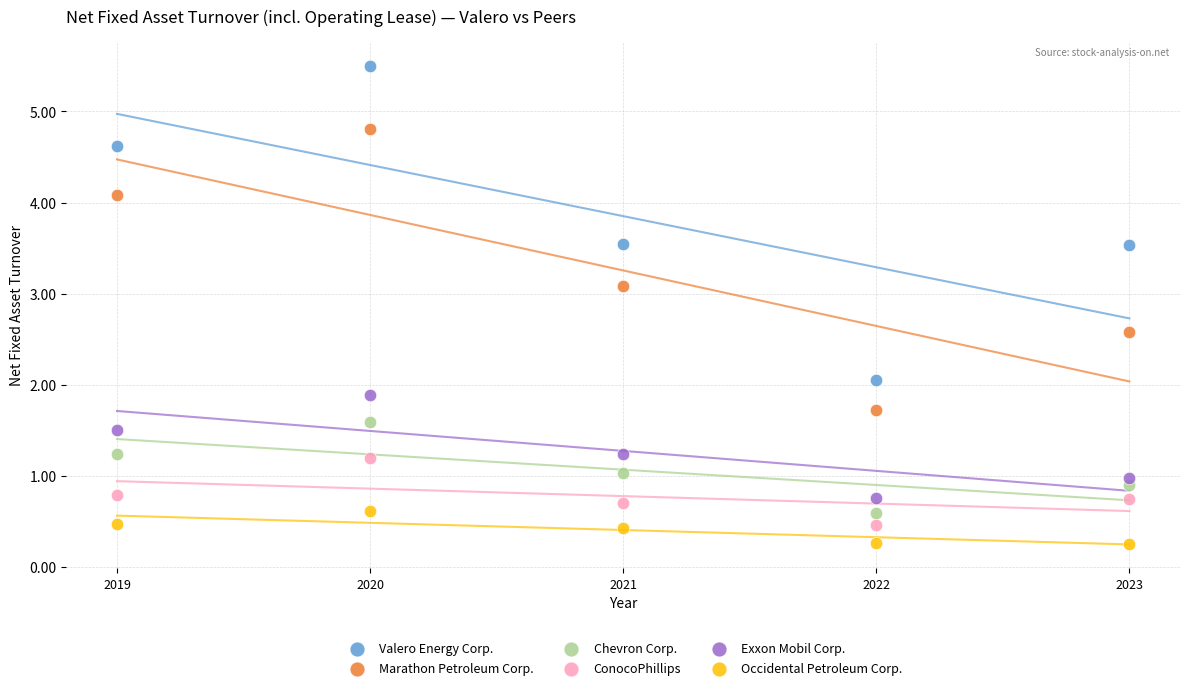

Across all data points, what is the range of X values (max minus min)?

4.0